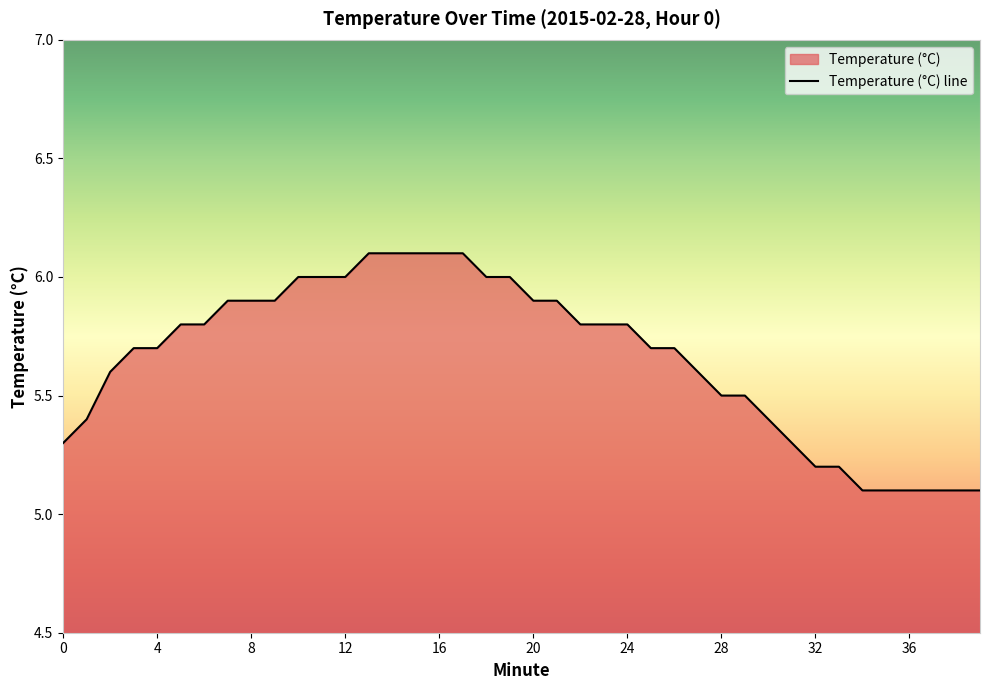

True or false: the data has more than 0 interior local peaks.

False